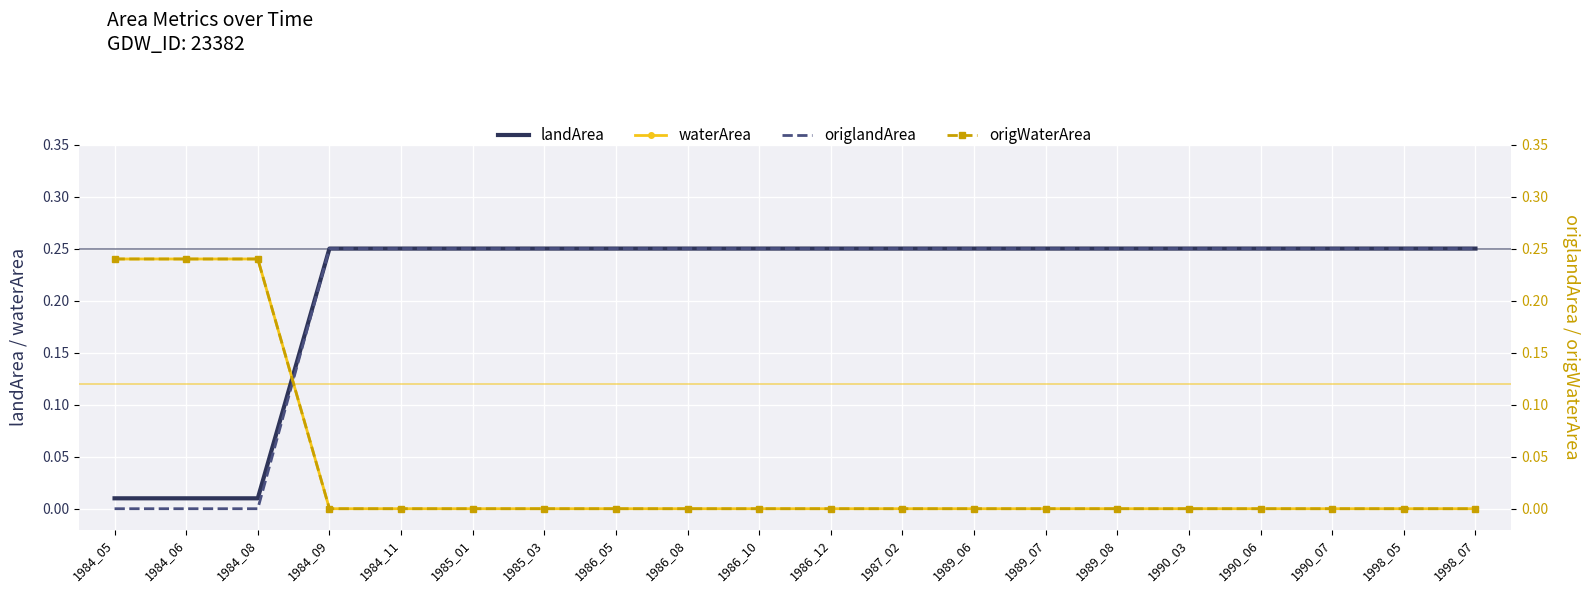

True or false: waterArea has more than 2 points higher than both neighbors.

False